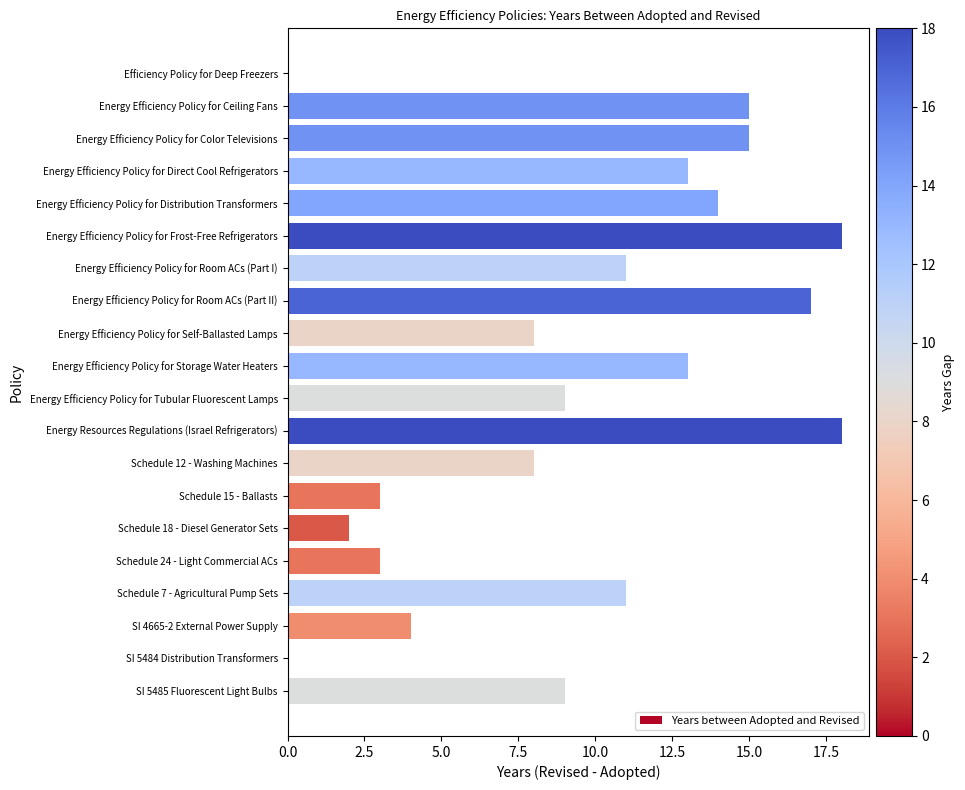

What is the change in value from Energy Efficiency Policy for Storage Water Heaters to Energy Efficiency Policy for Tubular Fluorescent Lamps?

-4